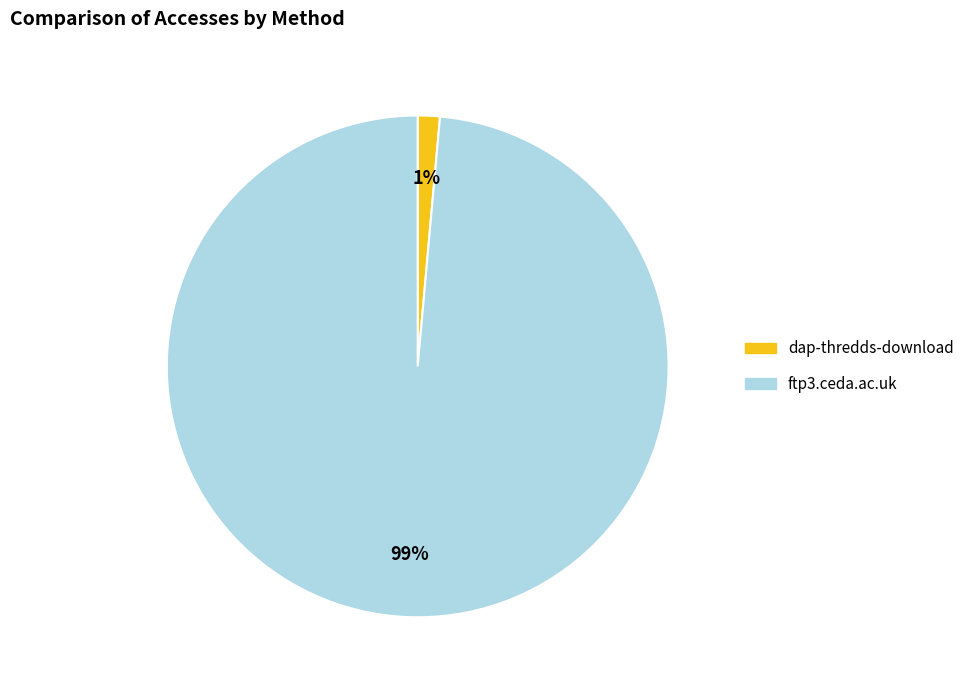

Combined, do ftp3.ceda.ac.uk and dap-thredds-download account for over 50%?

Yes